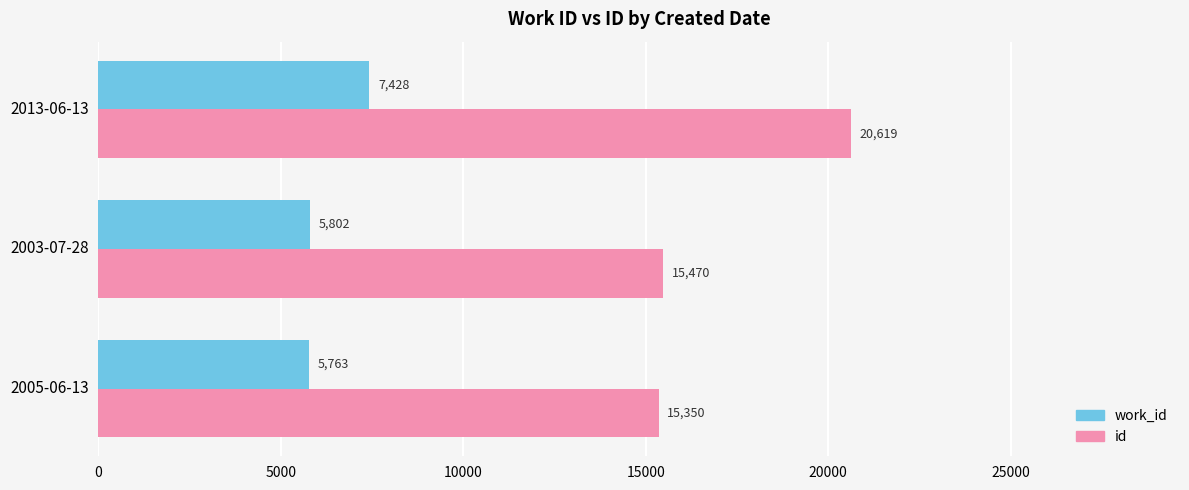

Rank the series by their average value, from highest to lowest.

id, work_id